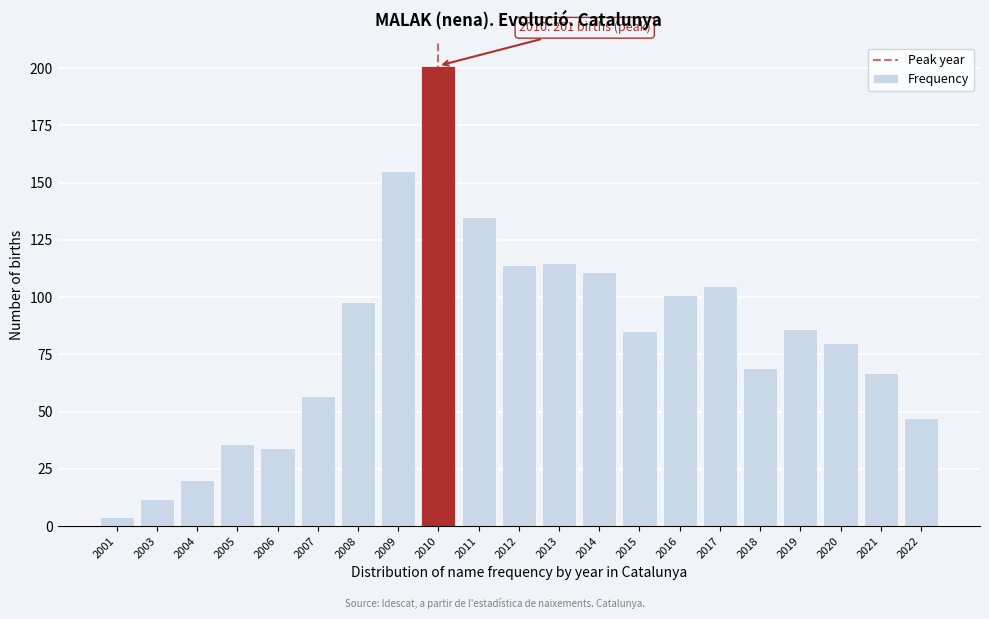

Reading right to left, transcribe all the data shown in this chart.

2022=47	2021=67	2020=80	2019=86	2018=69	2017=105	2016=101	2015=85	2014=111	2013=115	2012=114	2011=135	2010=201	2009=155	2008=98	2007=57	2006=34	2005=36	2004=20	2003=12	2001=4